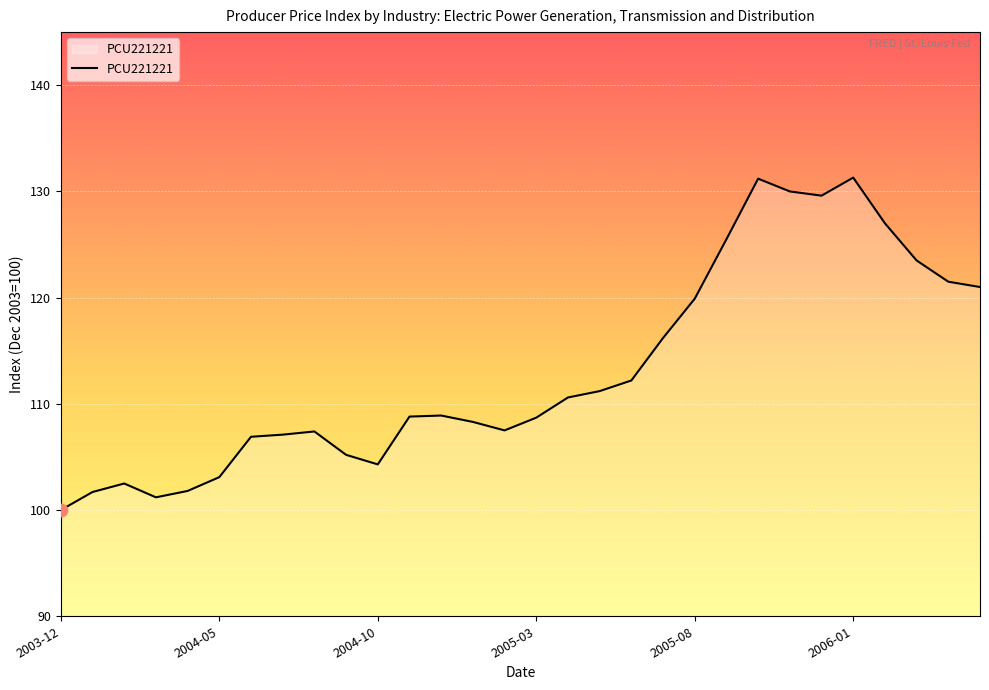

What is the smallest value displayed?

100.0